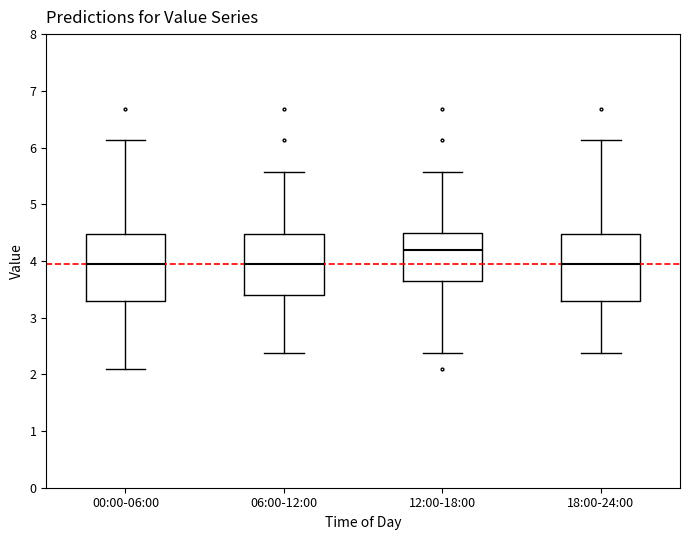

Reading left to right, transcribe this box plot: for each box, give where its median line is, the range the box spans, and where its two whiskers end, as read against the y-axis. The values are not printed on the chart, so give them approximately, as read against the axis.

00:00-06:00: median 4.0, box 3.3 to 4.5, whiskers 2.1 to 6.1
06:00-12:00: median 4.0, box 3.4 to 4.5, whiskers 2.4 to 5.6
12:00-18:00: median 4.2, box 3.7 to 4.5, whiskers 2.4 to 5.6
18:00-24:00: median 4.0, box 3.3 to 4.5, whiskers 2.4 to 6.1